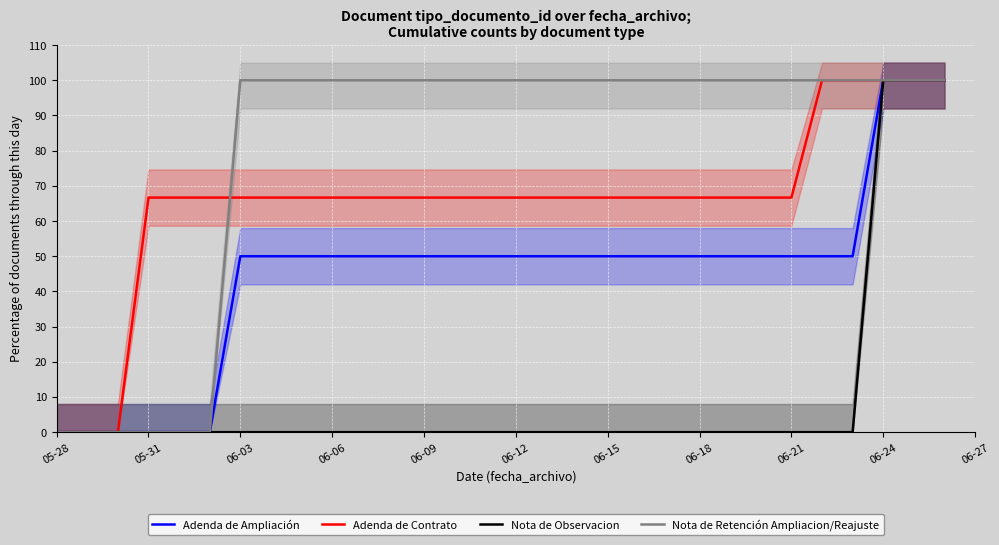

Is it true that Nota de Observacion equals 0.0 at 06-15?

True